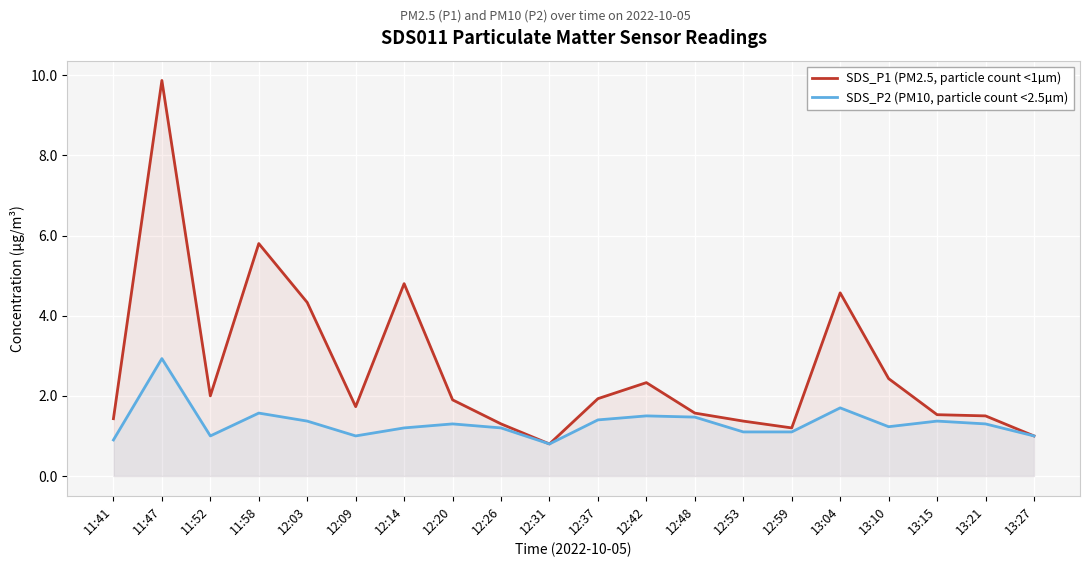

Rank the series by their average value, from lowest to highest.

SDS_P2 (PM10, particle count <2.5µm), SDS_P1 (PM2.5, particle count <1µm)